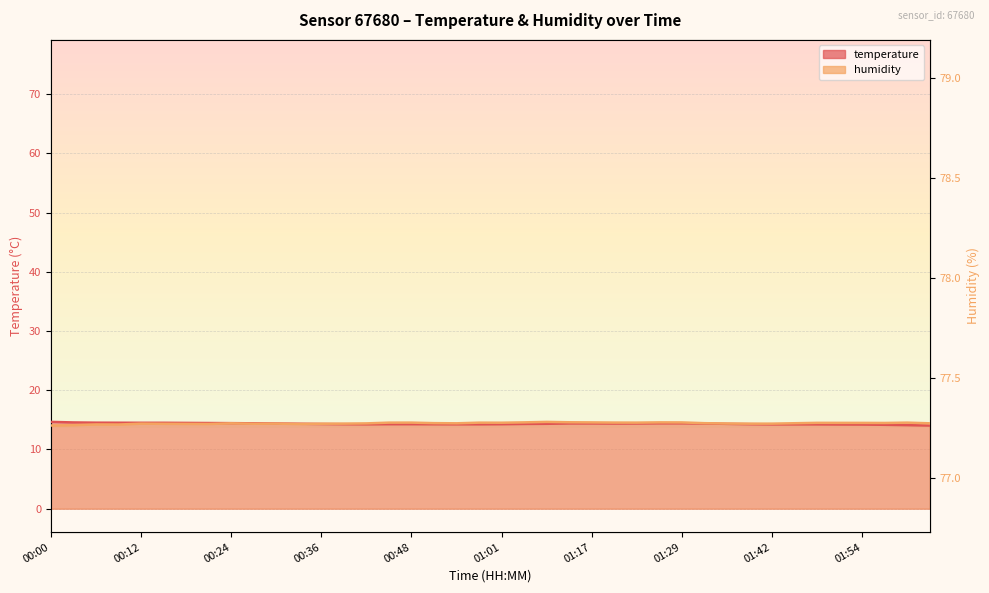

How many times do humidity and temperature cross each other?

1